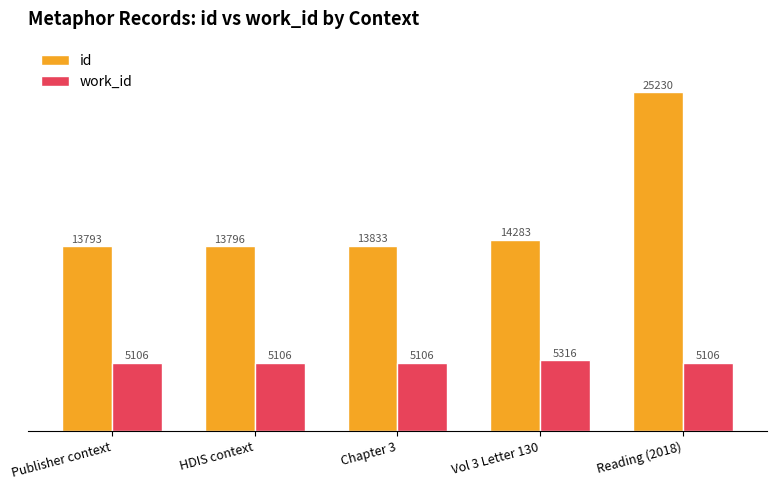

Reading left to right, what are all the values shown in this chart?

id: 13793	13796	13833	14283	25230
work_id: 5106	5106	5106	5316	5106